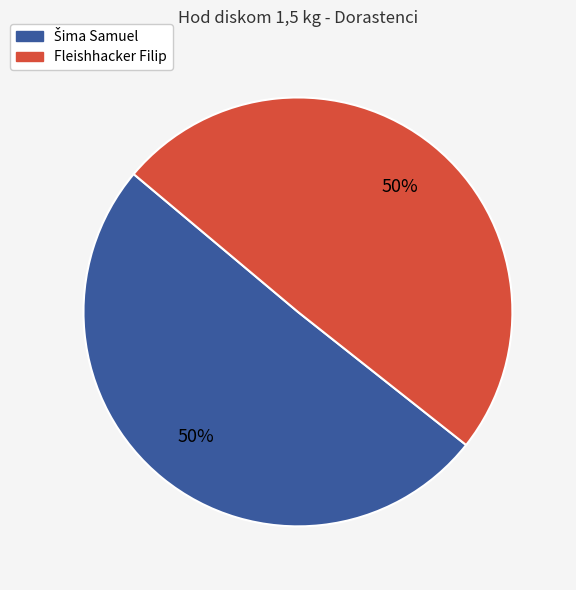

To the nearest percent, what is the average slice percentage?

50%